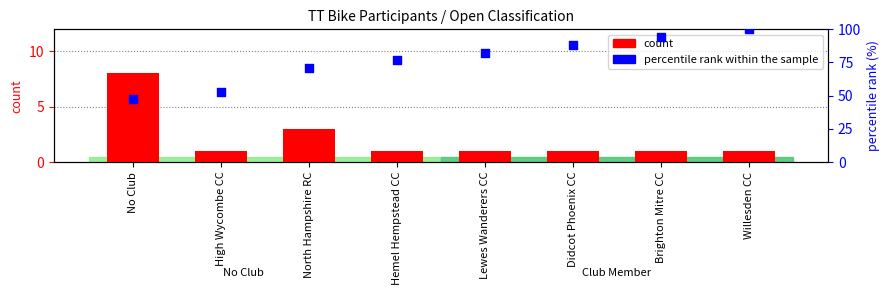

Which series has the widest spread of Y values?

percentile rank within the sample